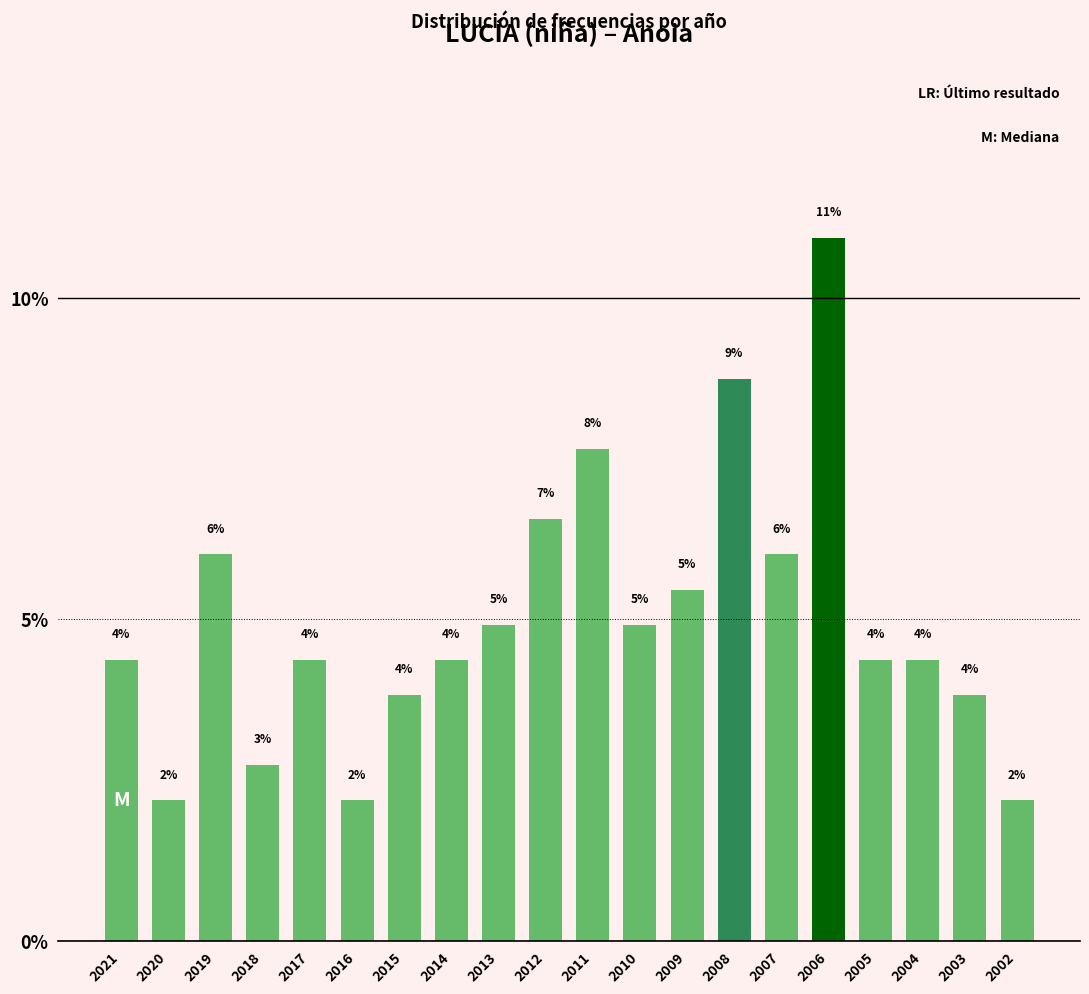

Are the bars horizontal?

No